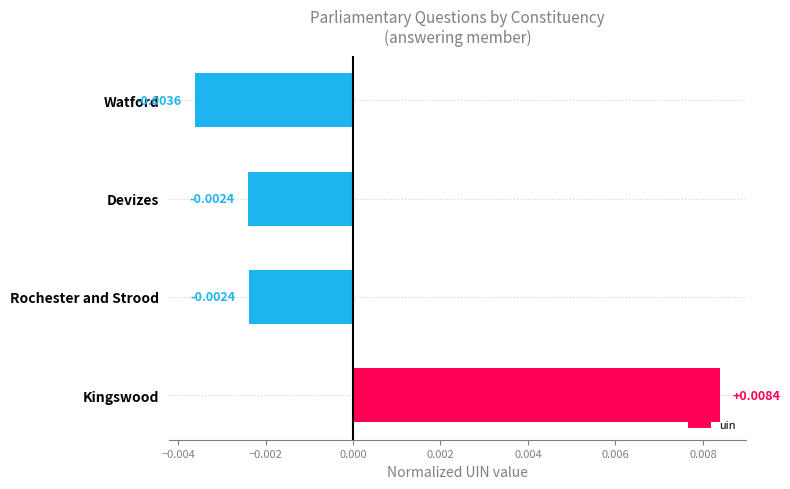

How many values exceed 0?

1